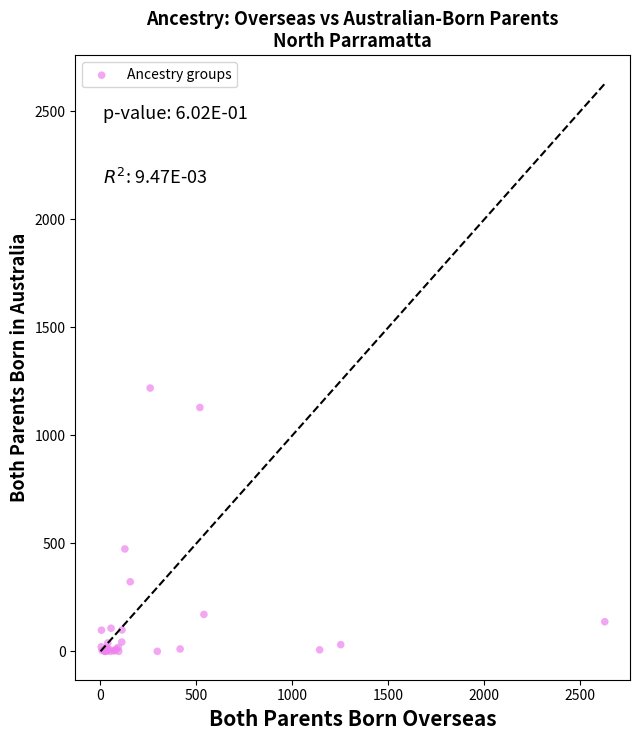

What Y value in the scatter plot is closest to 609?

474